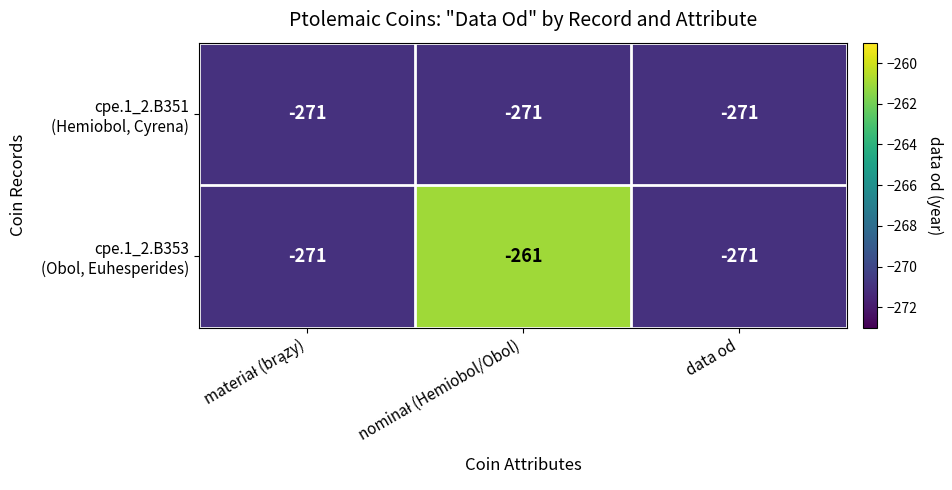

What is the minimum value shown in the chart?

-271